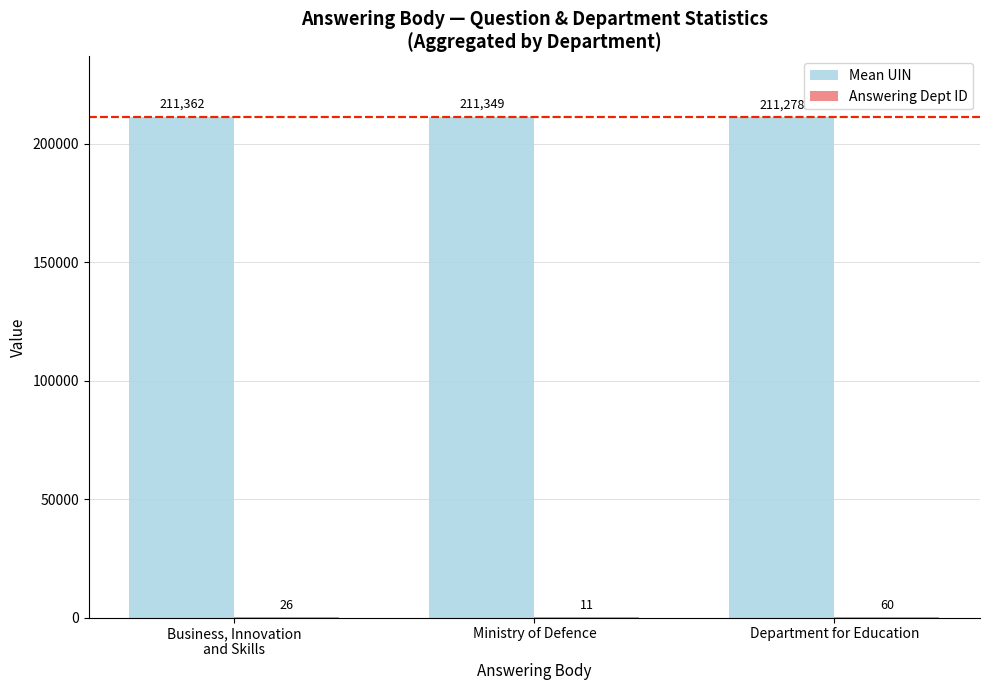

Which series changed the most between Business, Innovation
and Skills and Department for Education?

Mean UIN